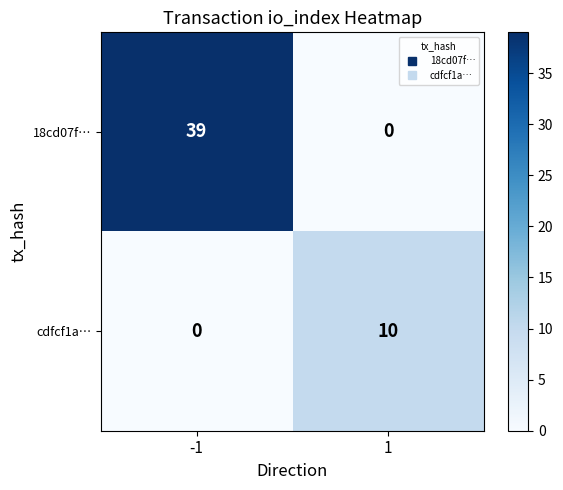

Is the value of 18cd07f… at -1 greater than the value of cdfcf1a… at 1?

Yes